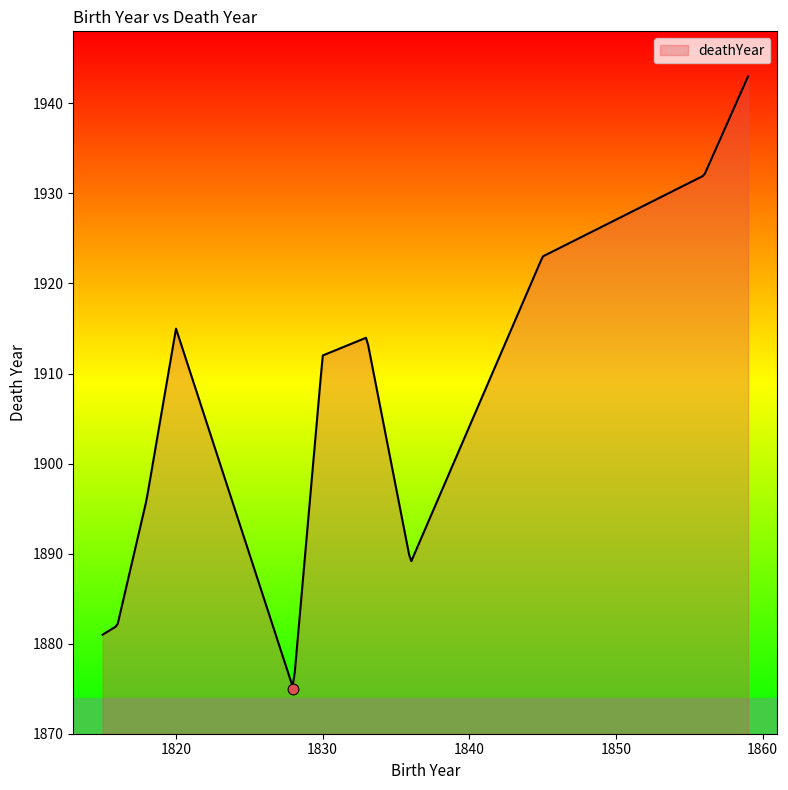

What is the change in value from 1820 to 1836?

-26